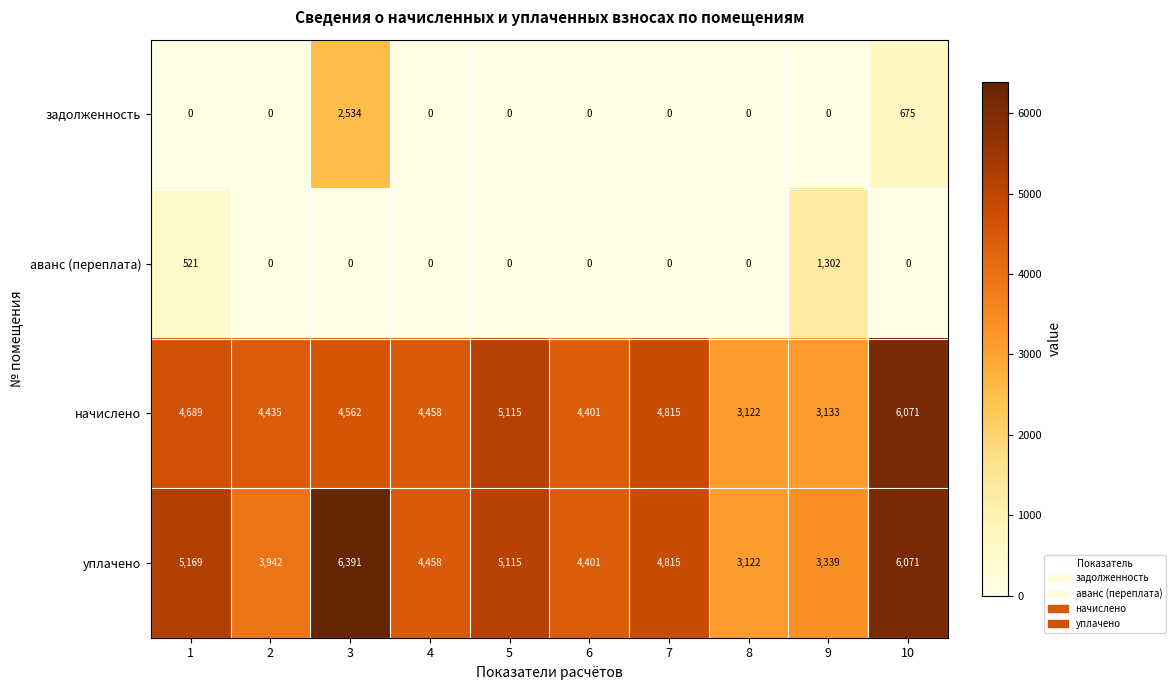

True or false: аванс (переплата) has a value of 0 at 4.

True